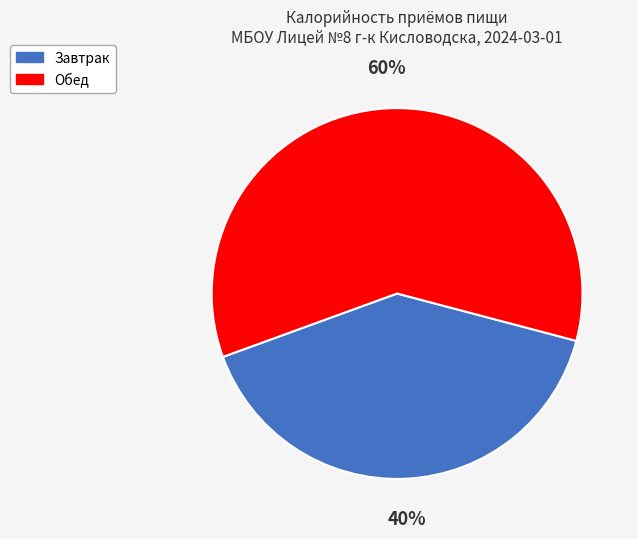

Rank the categories by value from lowest to highest.

Завтрак, Обед